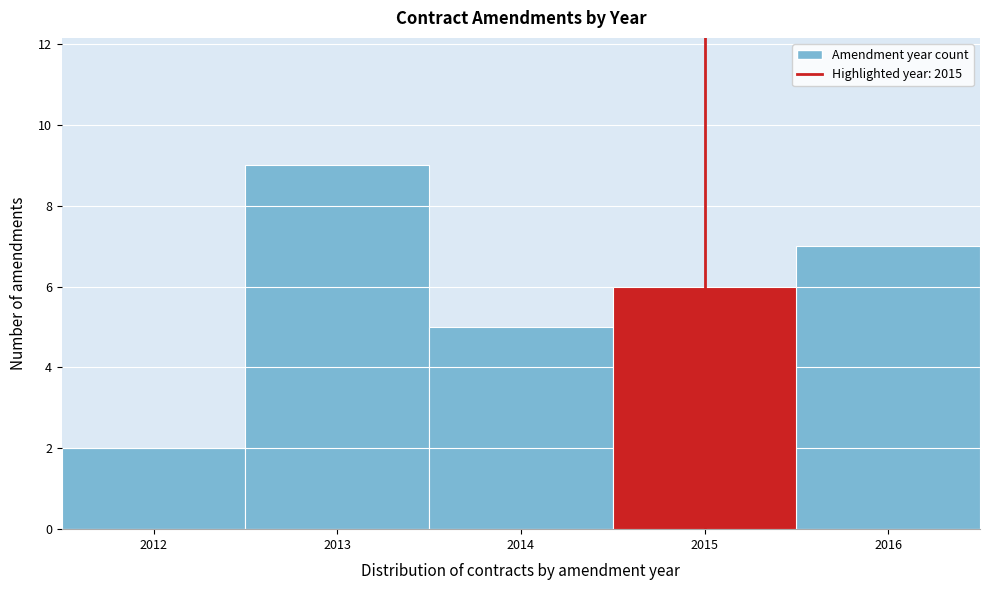

Reading left to right, transcribe this chart: for each bar, give the range it covers on the x-axis and its height. The values are not printed on the chart, so give them approximately, as read against the axis.

2011.5 to 2012.5: 2
2012.5 to 2013.5: 9
2013.5 to 2014.5: 5
2014.5 to 2015.5: 6
2015.5 to 2016.5: 7